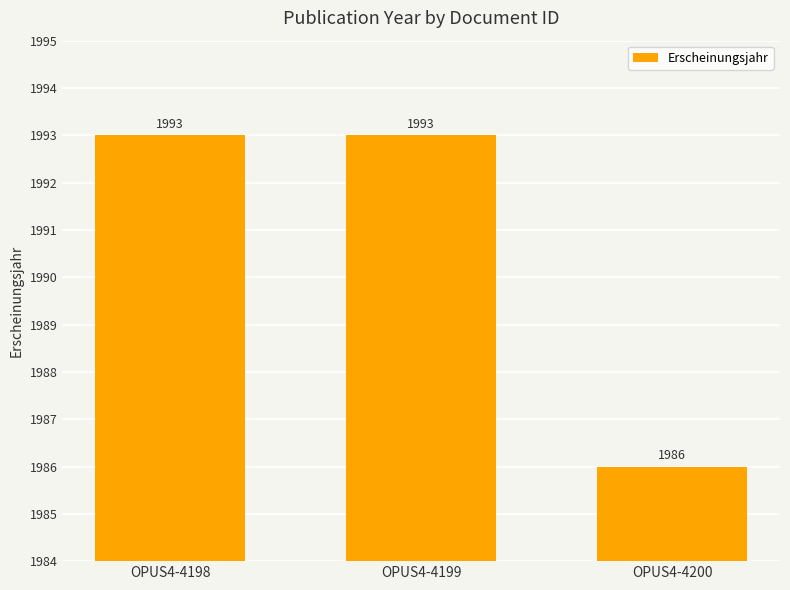

Which label corresponds to the smallest value in the chart?

OPUS4-4200